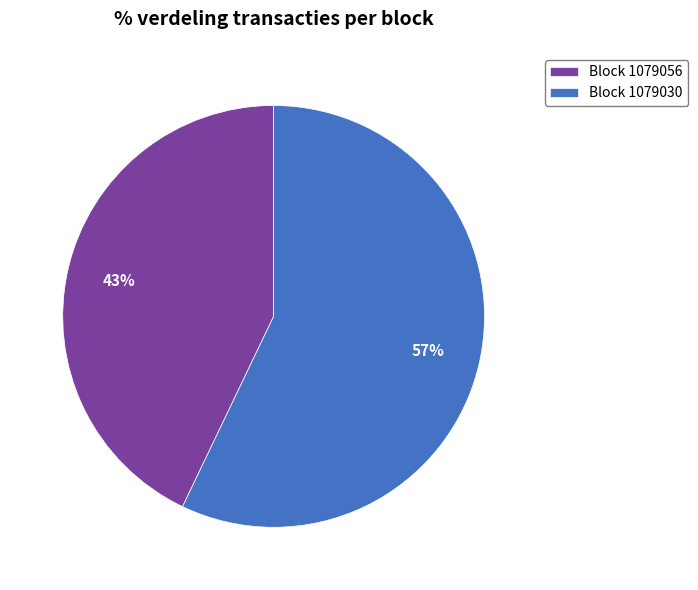

To the nearest percent, what portion does Block 1079056 represent?

43%